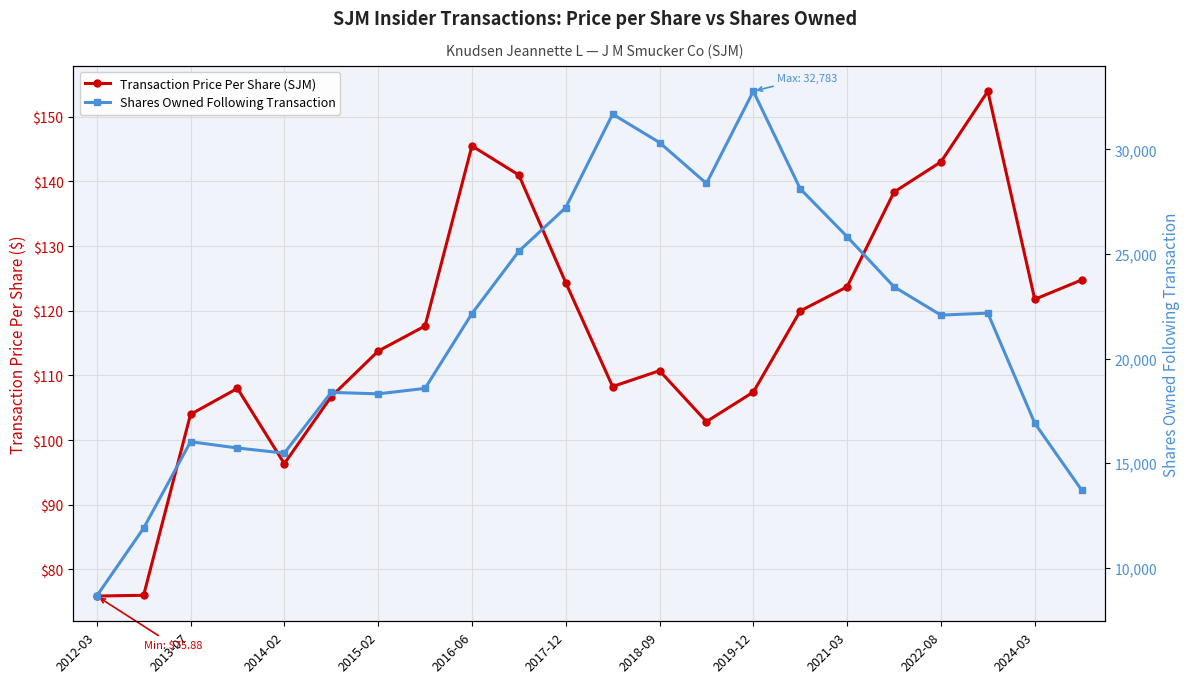

At how many categories does at least one series exceed 14415?

19